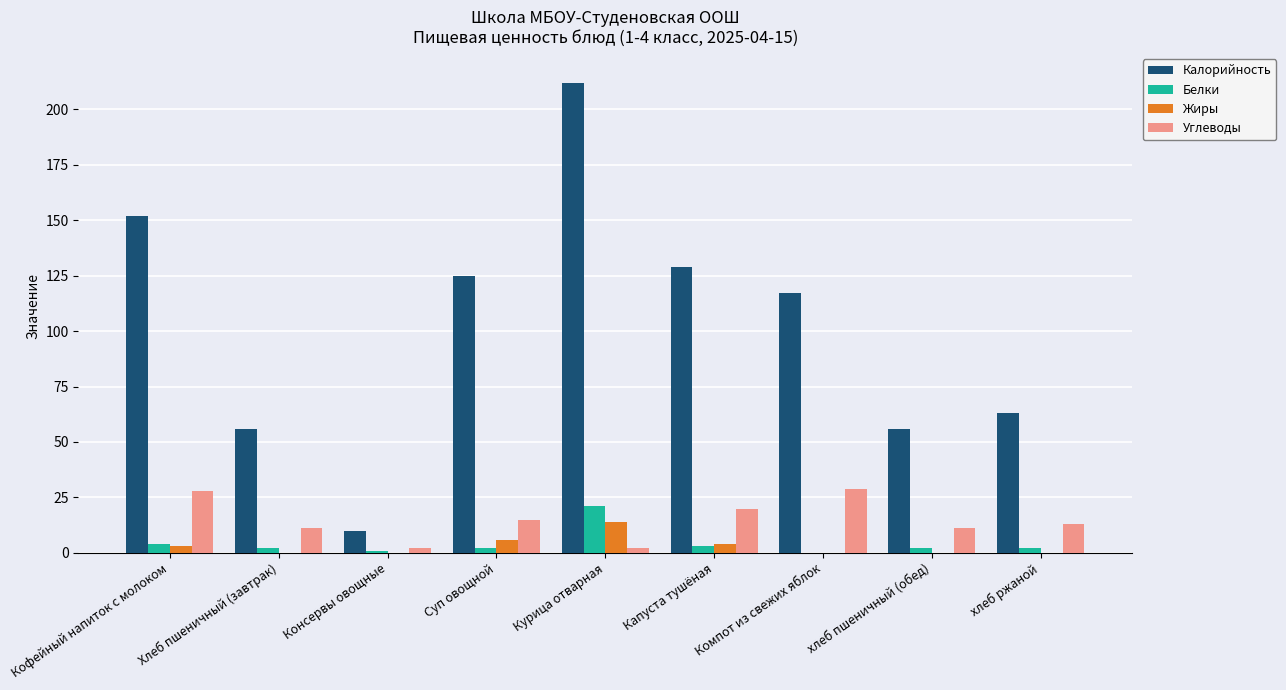

What are all the series names shown in the legend?

Калорийность, Белки, Жиры, Углеводы